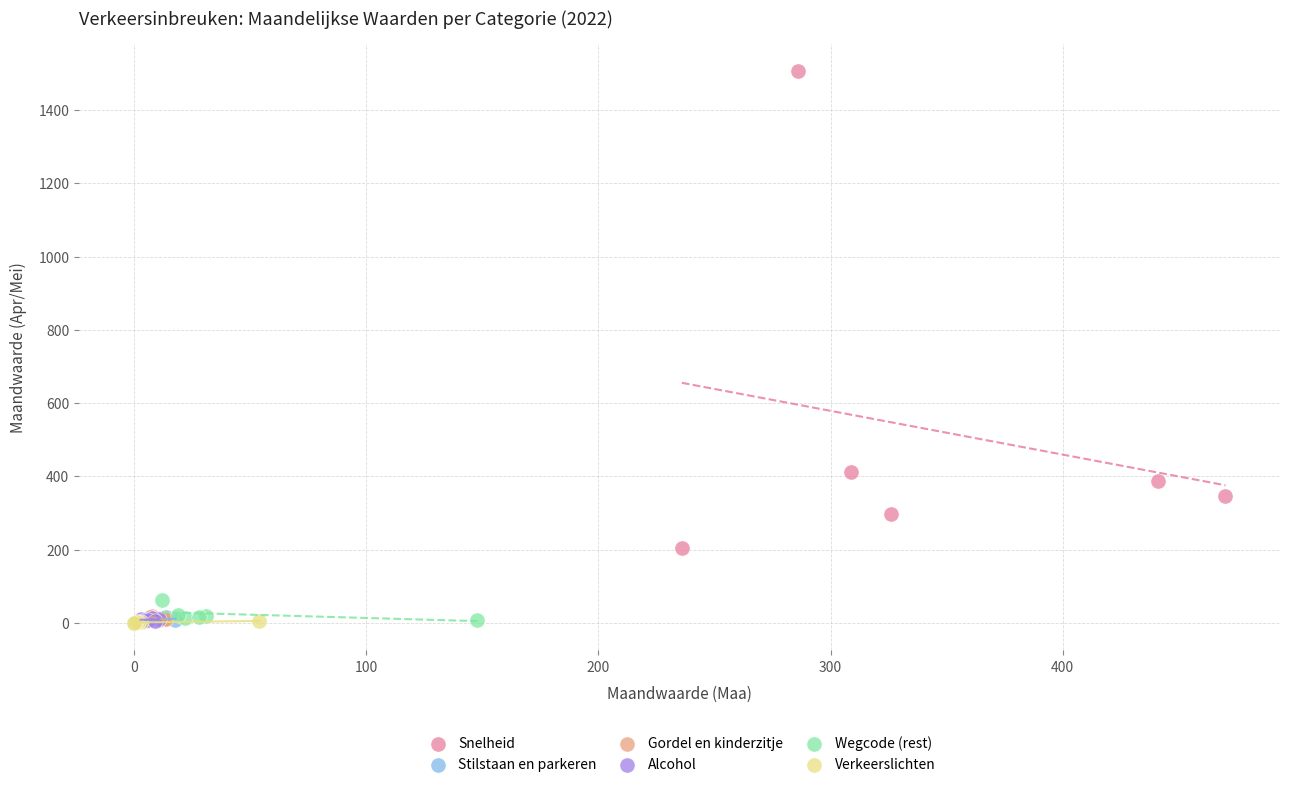

Which series has the largest Y range (max minus min)?

Snelheid